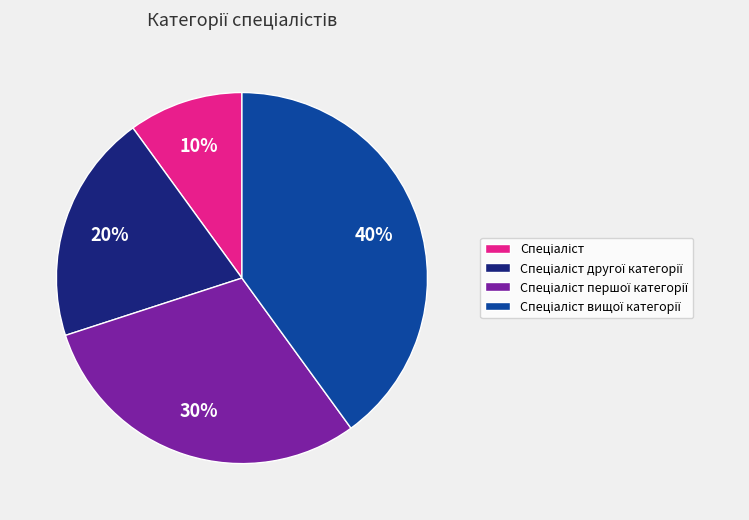

To the nearest percent, what is the average slice percentage?

25%